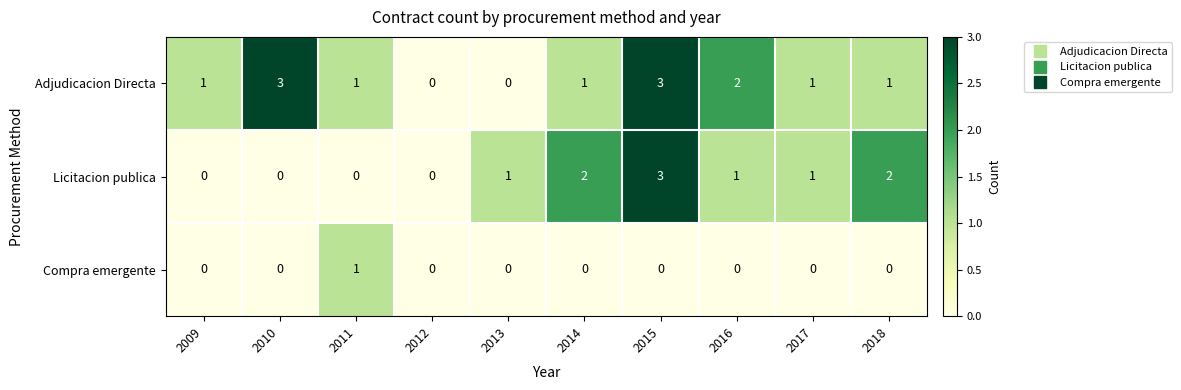

Which series changed the most between 2013 and 2017?

Adjudicacion Directa